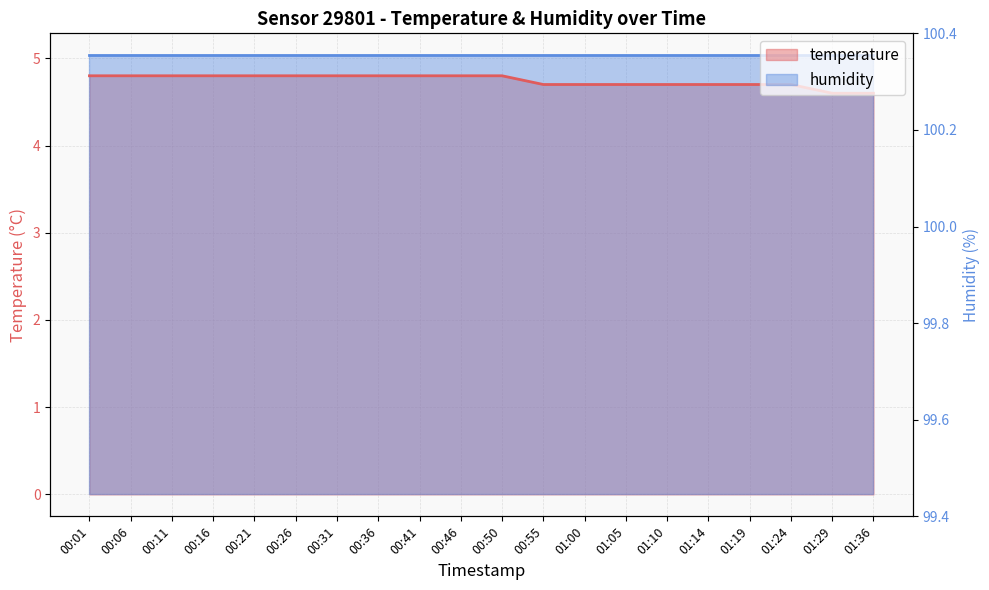

What is the greatest value displayed?

4.8